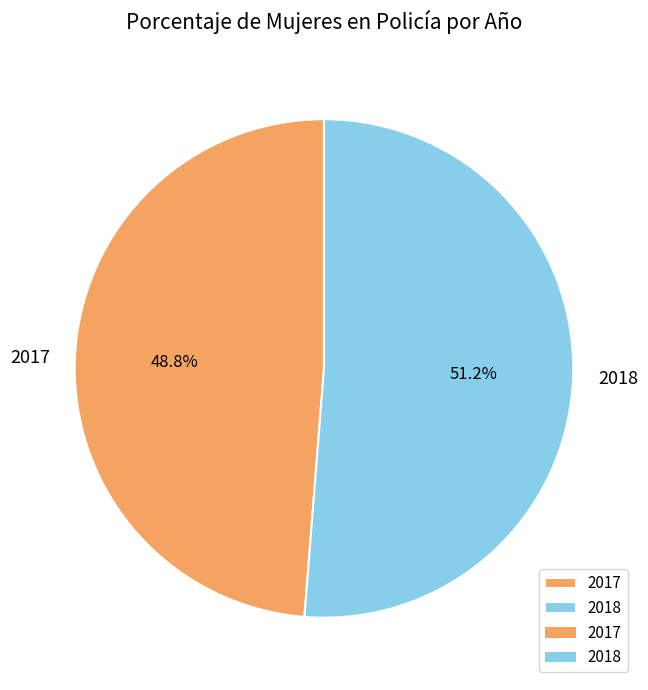

How many slices are in this pie chart?

2